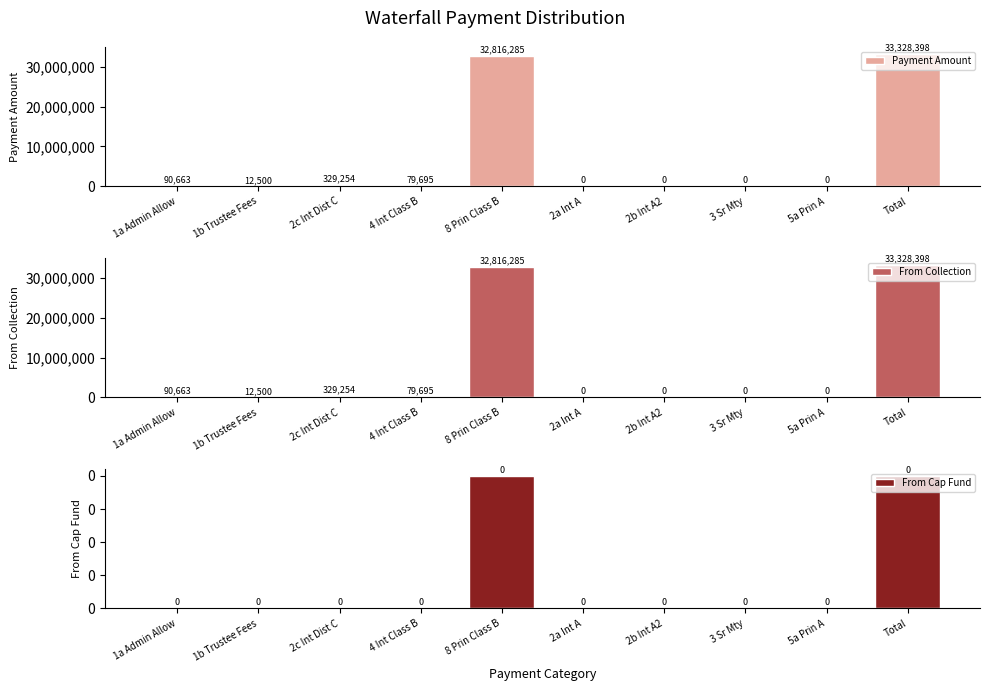

List the labels in order of From Collection value, smallest first.

2a Int A, 2b Int A2, 3 Sr Mty, 5a Prin A, 1b Trustee Fees, 4 Int Class B, 1a Admin Allow, 2c Int Dist C, 8 Prin Class B, Total